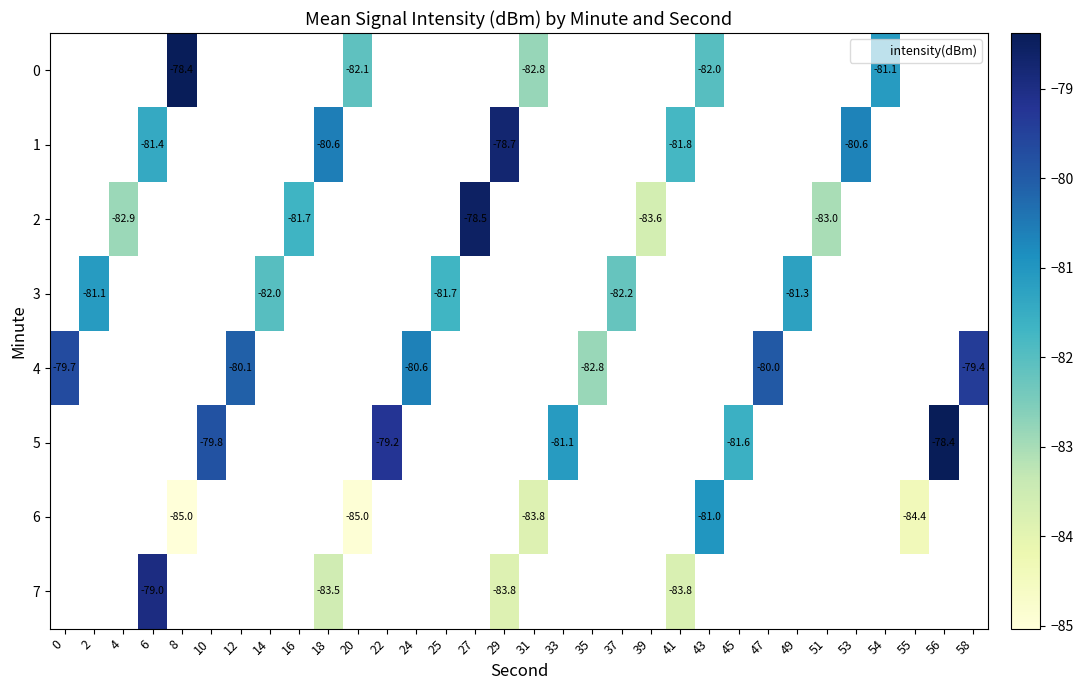

The value of row_2 at 39 is -142.1. True or false?

False